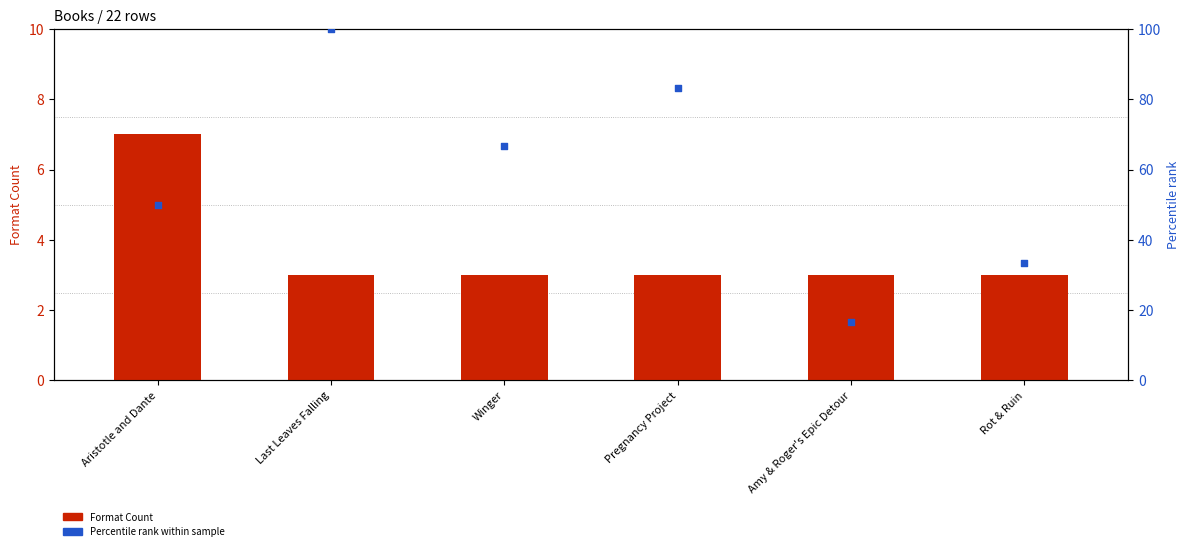

Which series has the largest total across all categories?

Percentile rank within sample